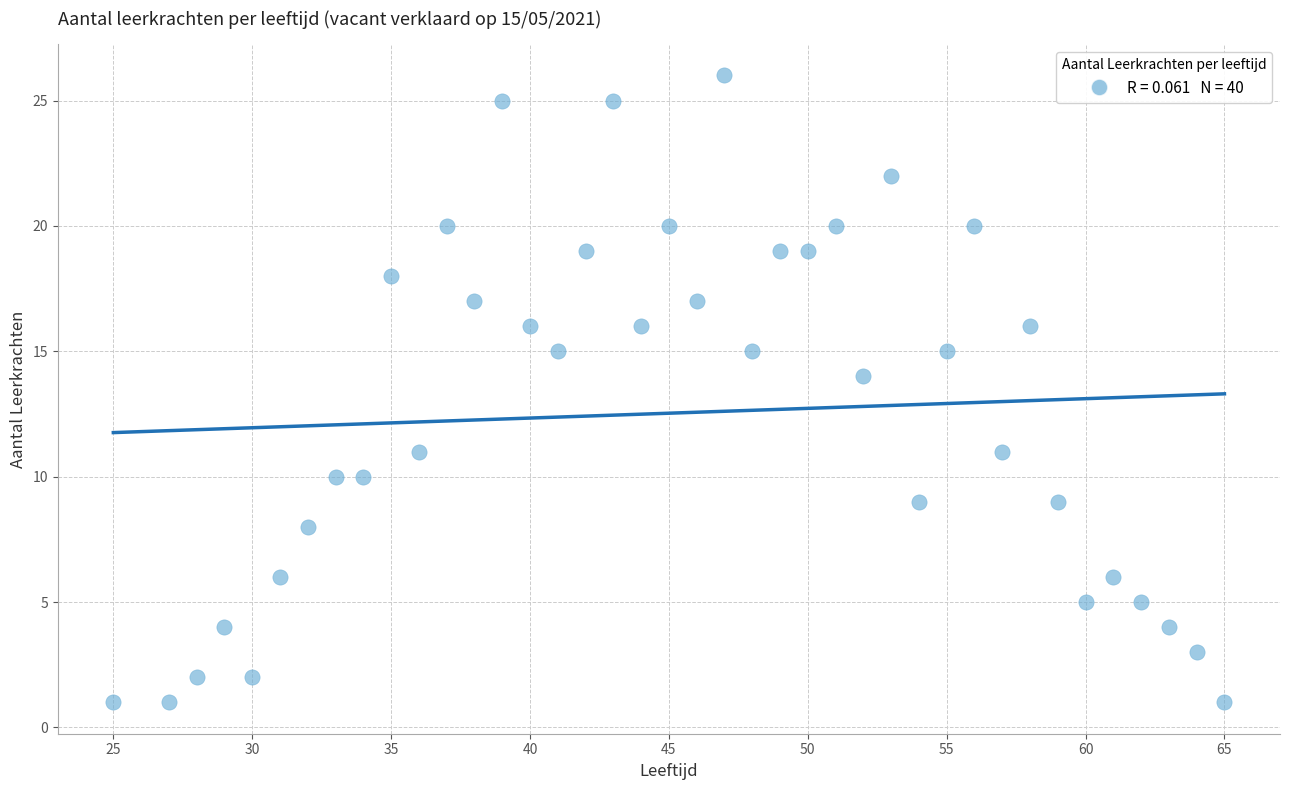

What Y value in the scatter plot is closest to 13?

14